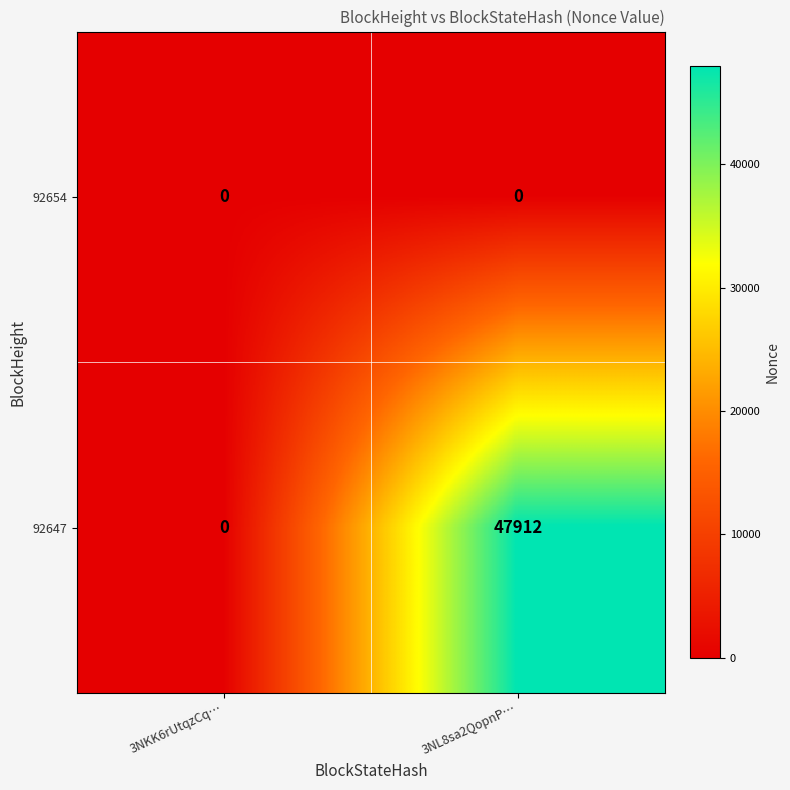

Rank the series at 3NL8sa2QopnP… from lowest to highest value.

92654, 92647